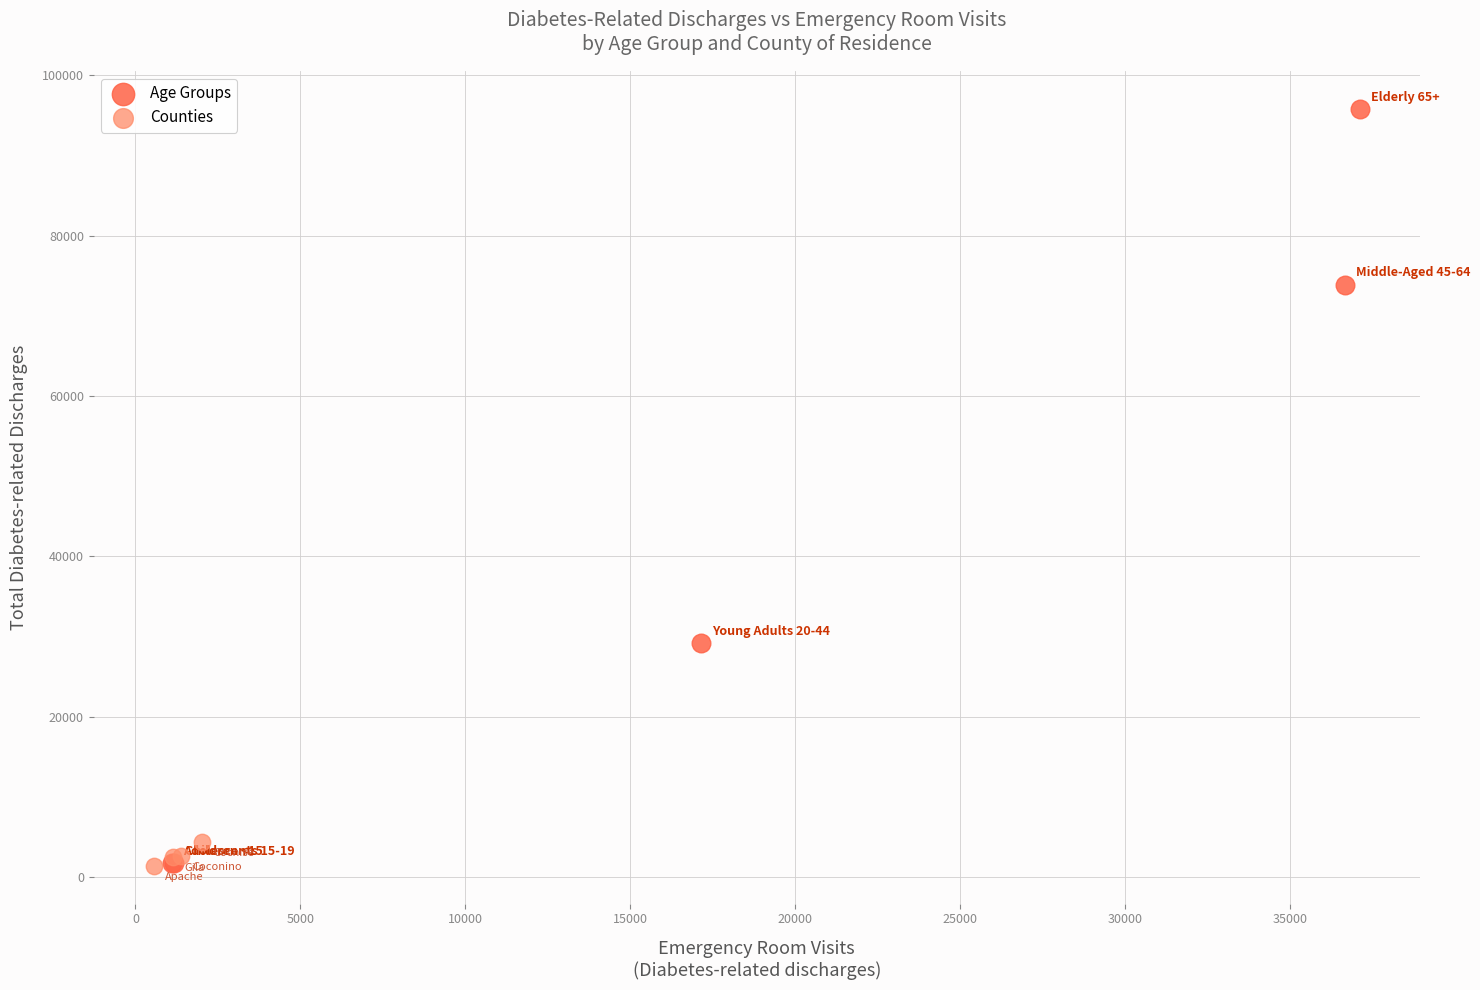

Which series has the widest spread of Y values?

Age Groups